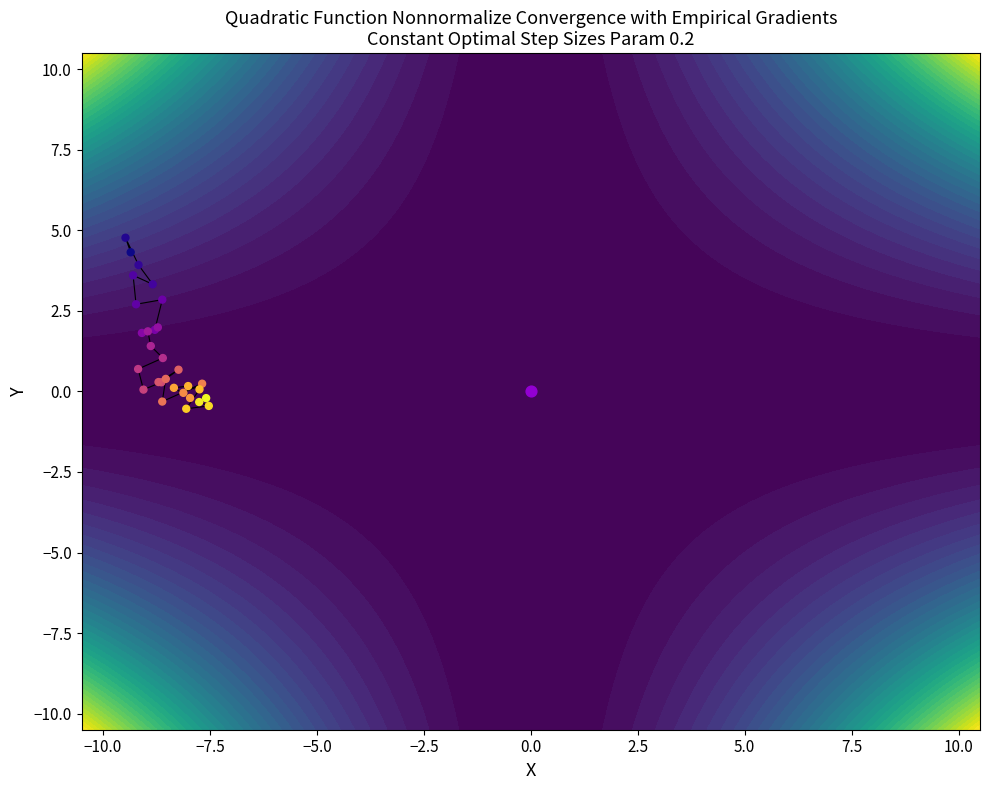

What is the greatest value displayed?

4.8